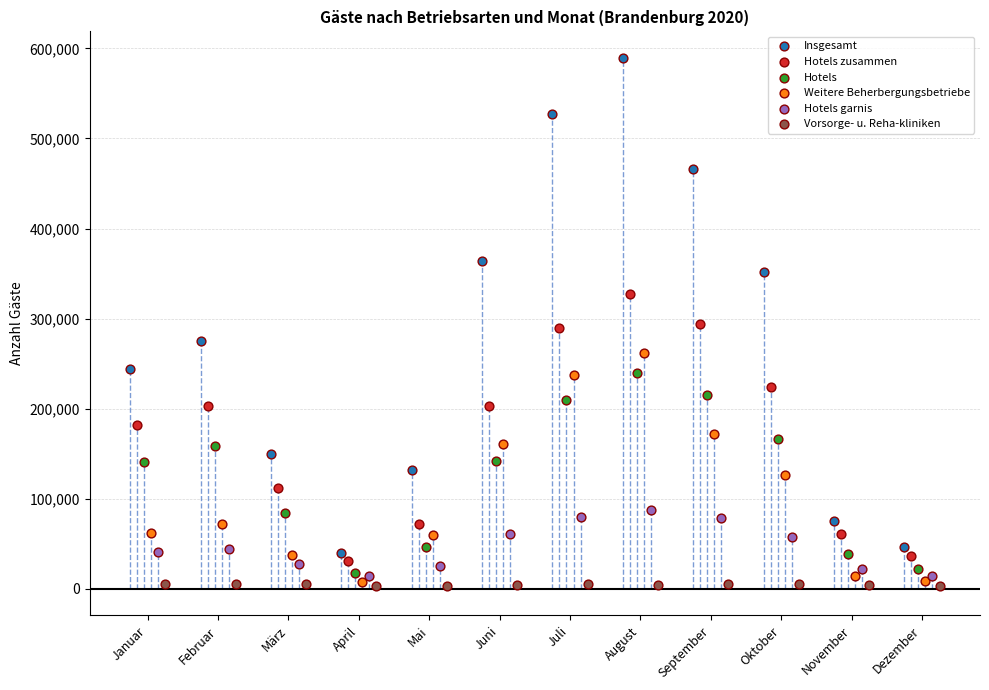

Which series reaches the maximum Y coordinate?

Insgesamt